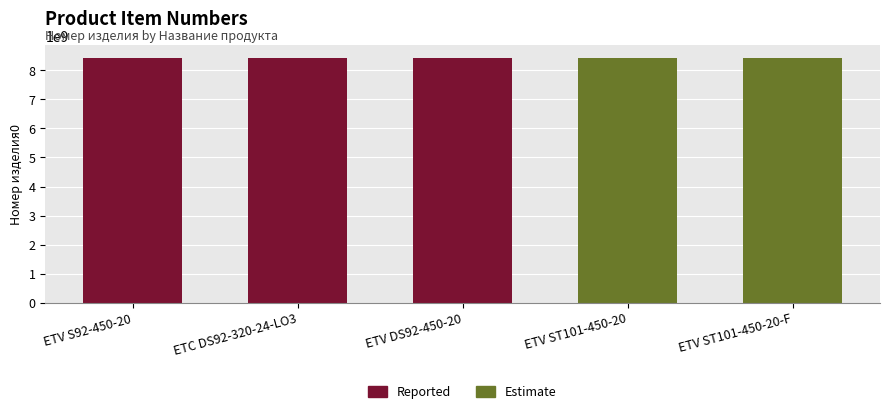

Count the number of categories in the chart.

5